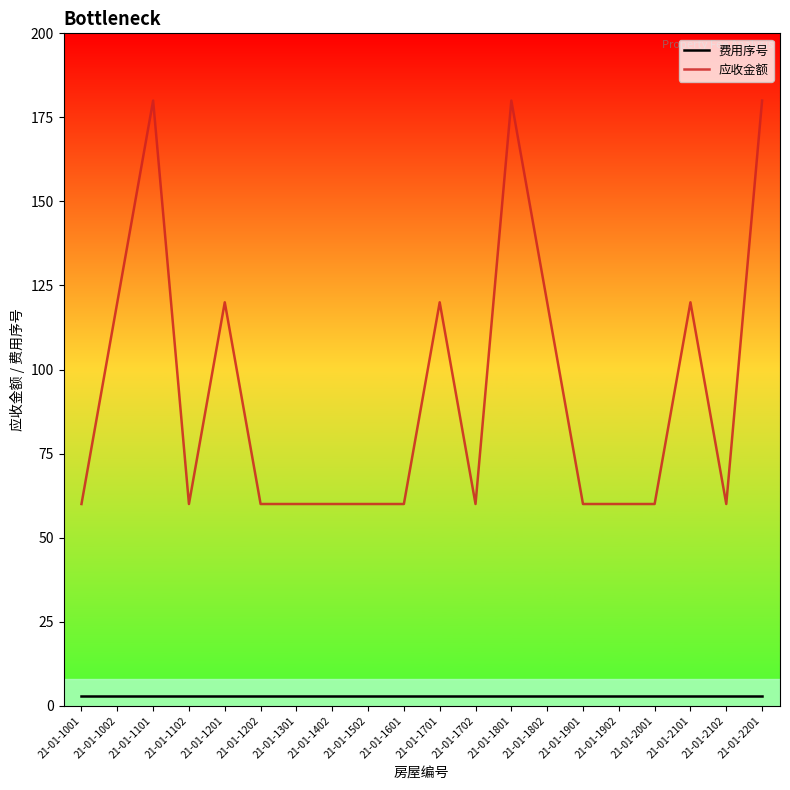

What is the smallest value displayed?

3